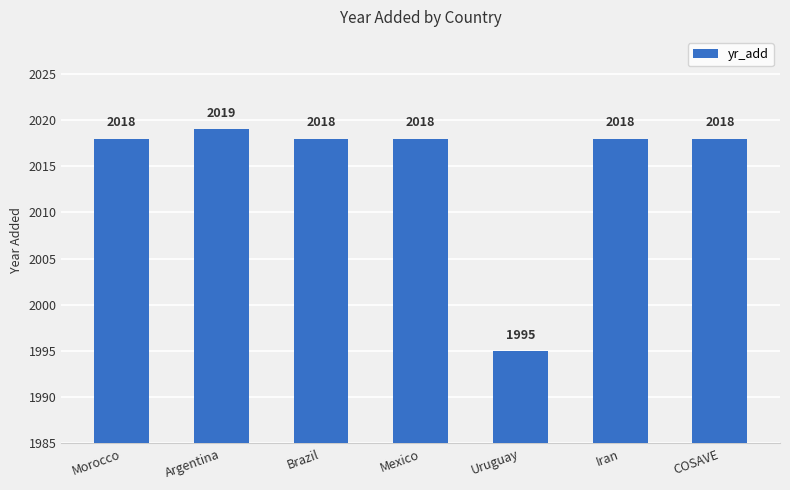

What is the approximate value at Iran, to the nearest 10?

2020